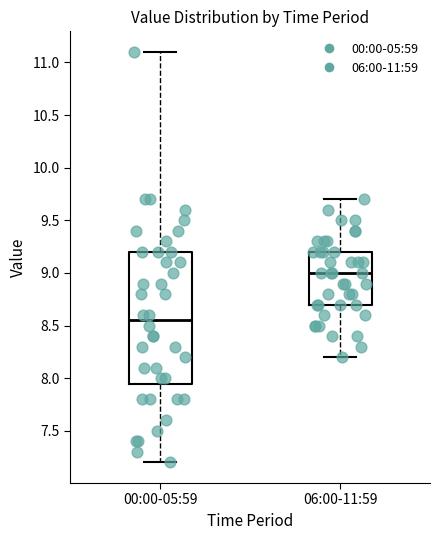

Which box has the highest median line?

06:00-11:59